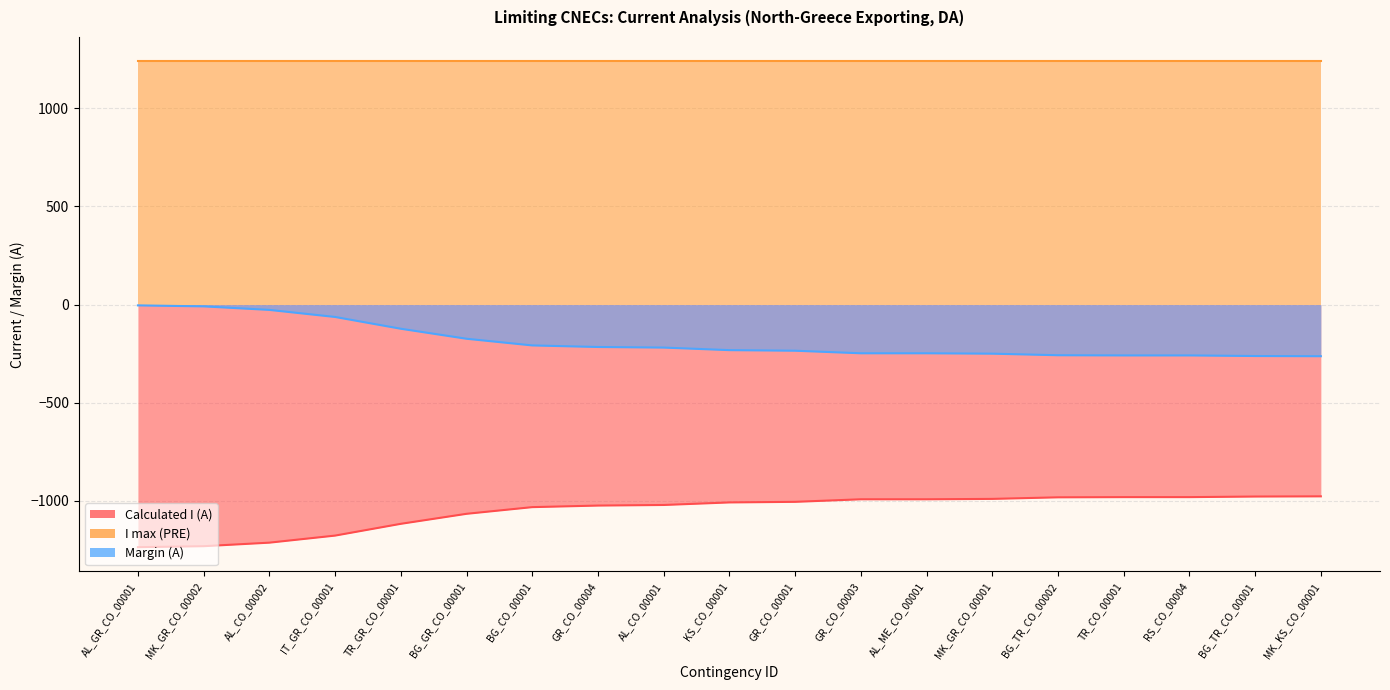

What is the average value of the Margin (A) series?

-187